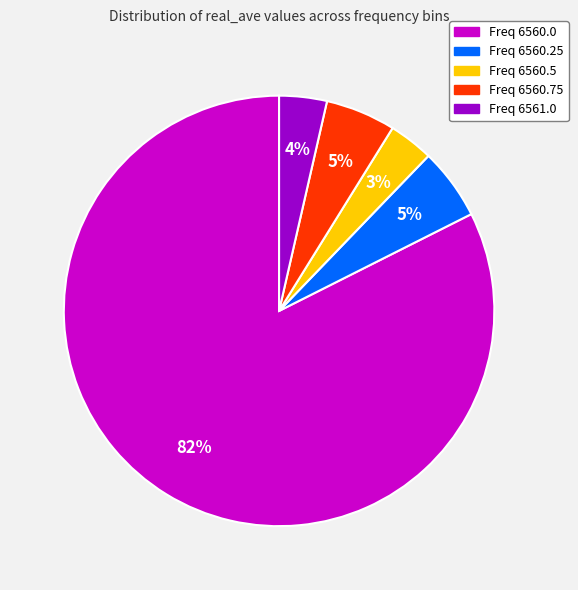

Count the number of slices in the pie.

5